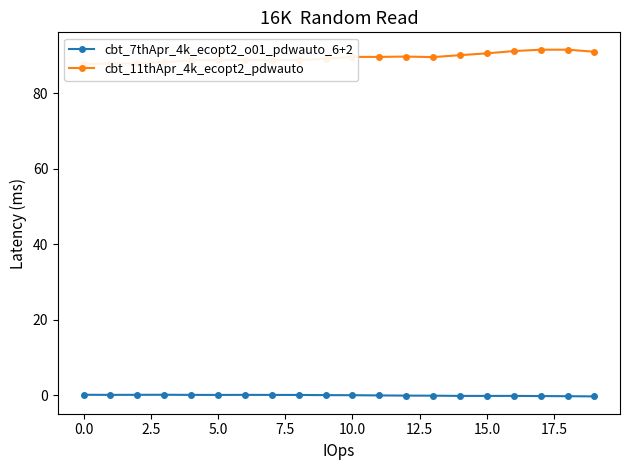

What is the average value of the cbt_11thApr_4k_ecopt2_pdwauto series?

89.5